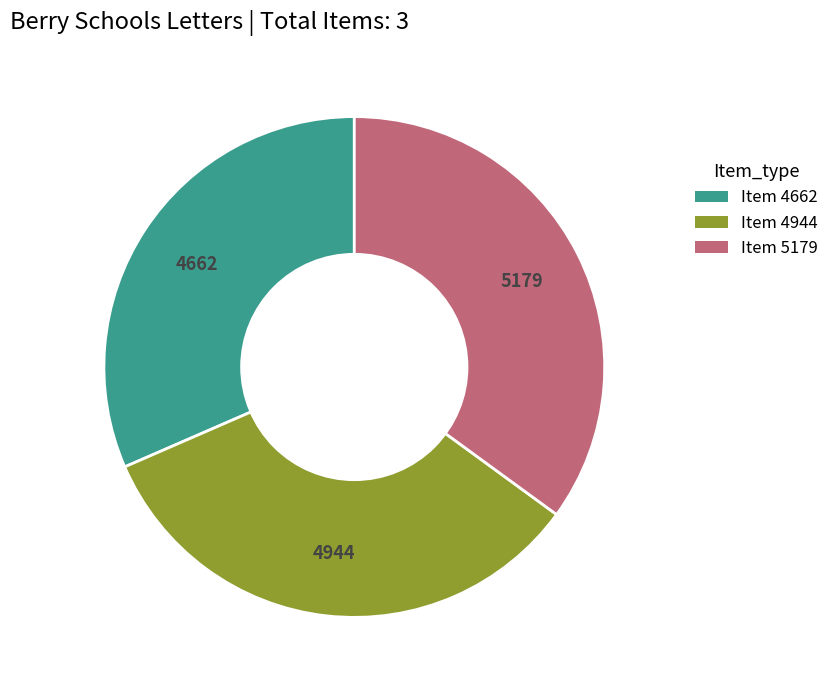

Rank the categories by value from lowest to highest.

Item 4662, Item 4944, Item 5179